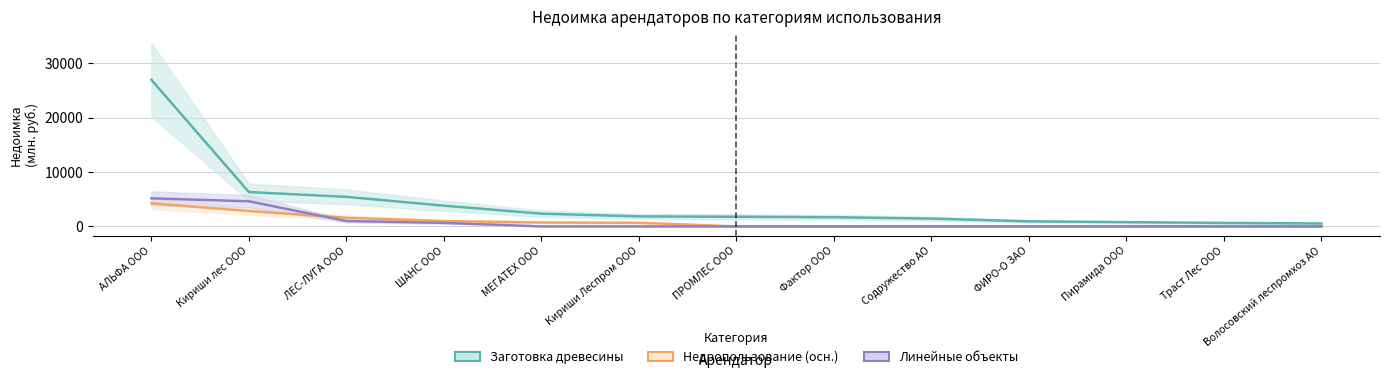

Which series changed the most between ЛЕС-ЛУГА ООО and ПРОМЛЕС ООО?

Заготовка древесины